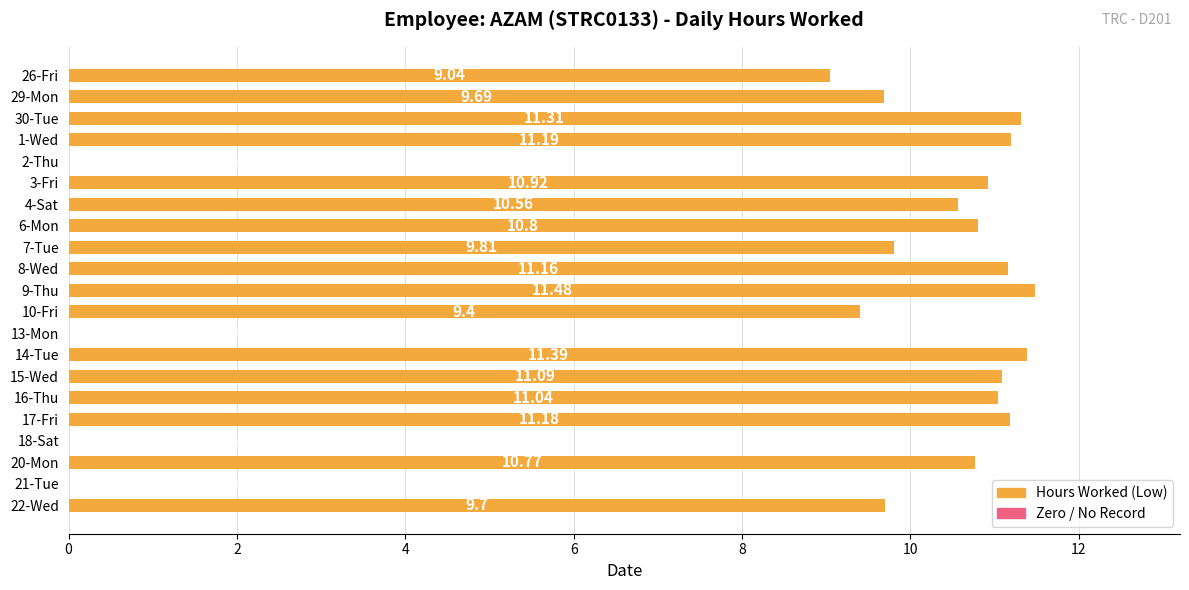

Between 8-Wed and 20-Mon, which is larger?

8-Wed